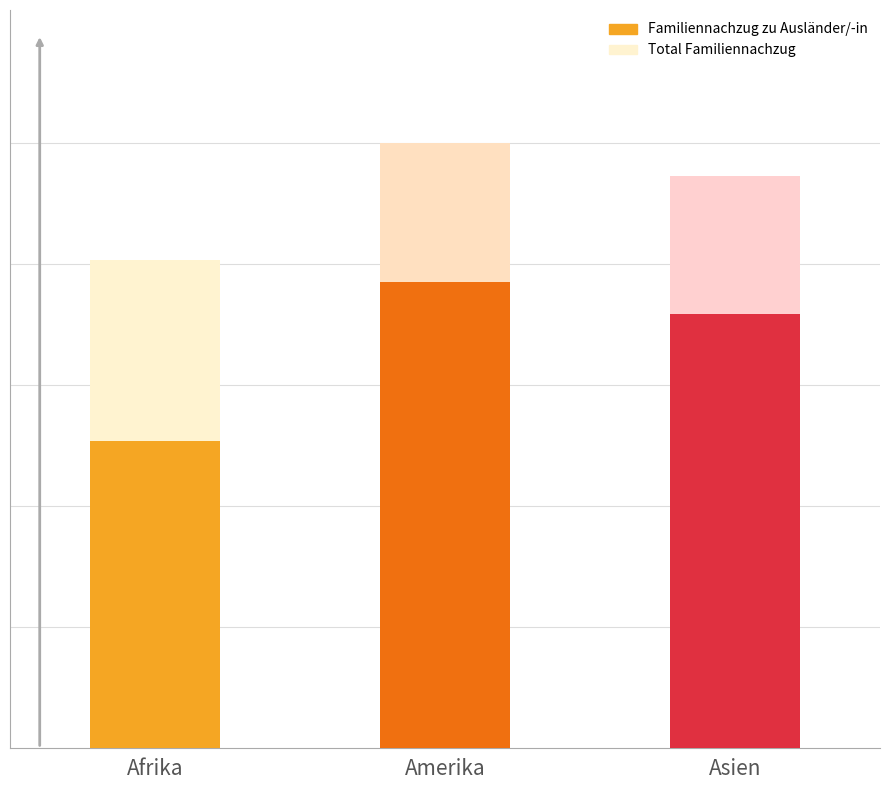

How many bars are there in total?

6